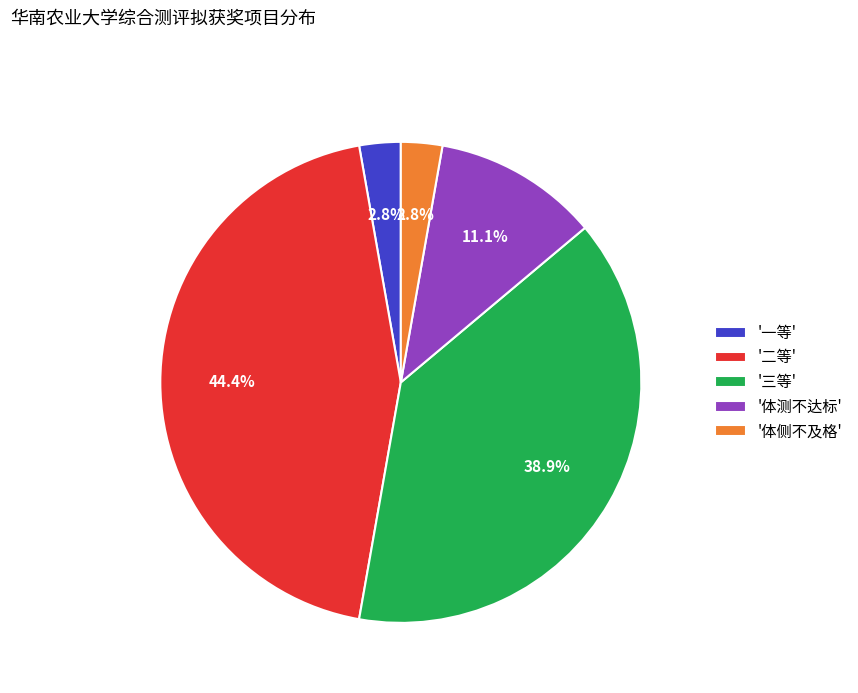

Between '二等' and '体测不达标', which is larger?

'二等'